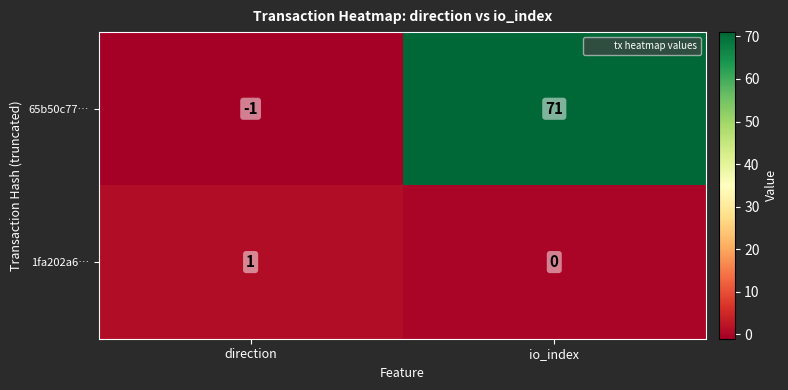

The 1fa202a6… series shows 0 at io_index. True or false?

True